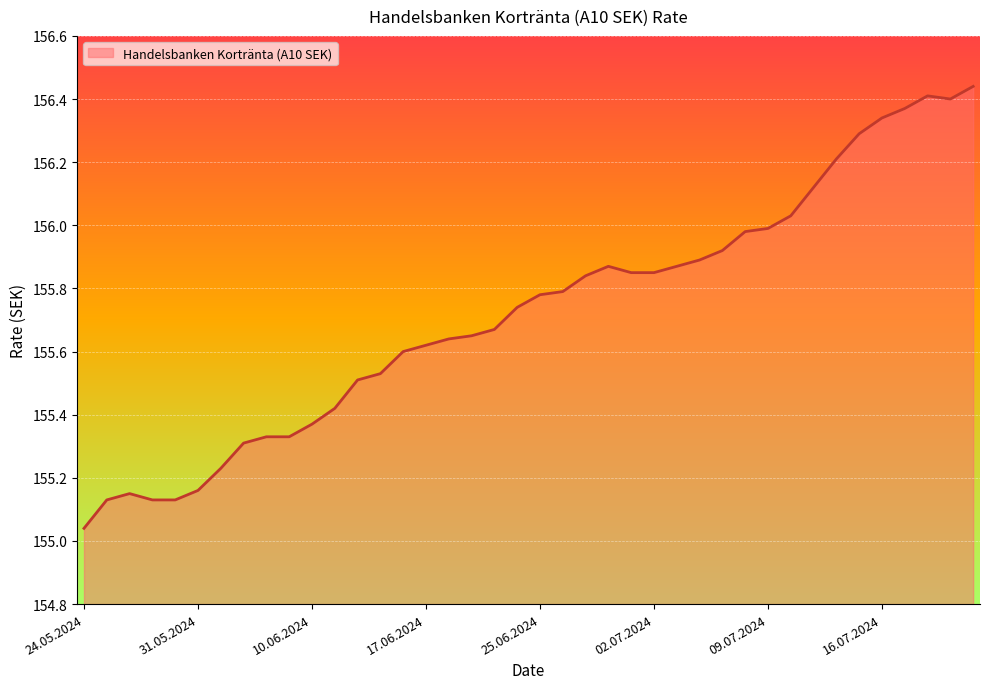

What is the difference between the maximum and minimum values?

1.4